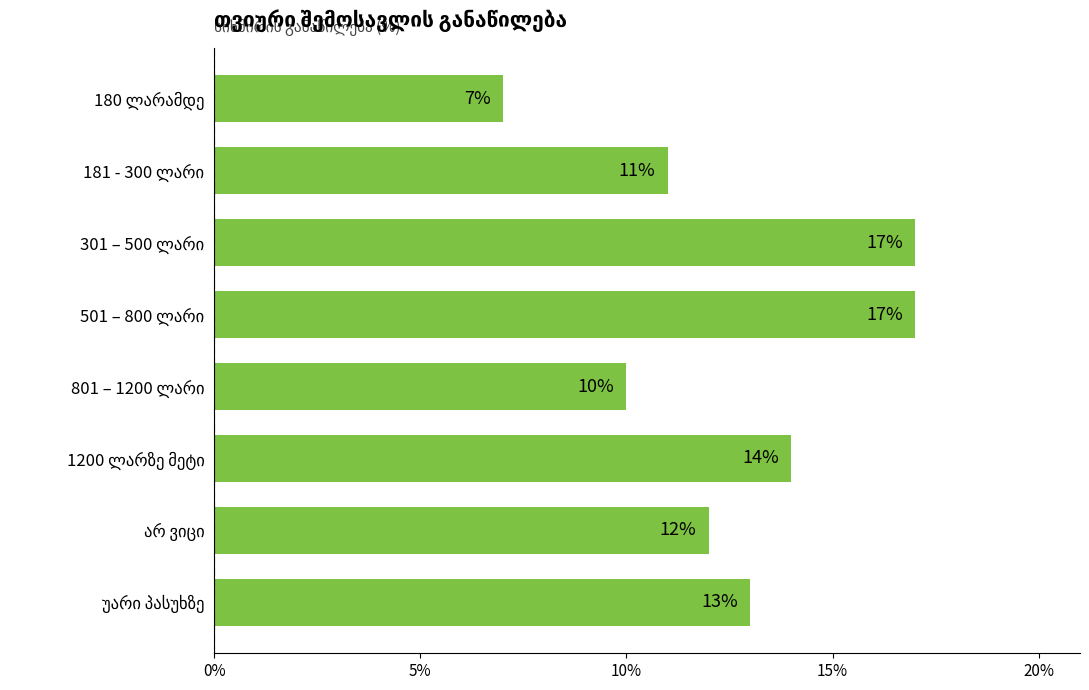

What is the difference between the maximum and minimum values?

10